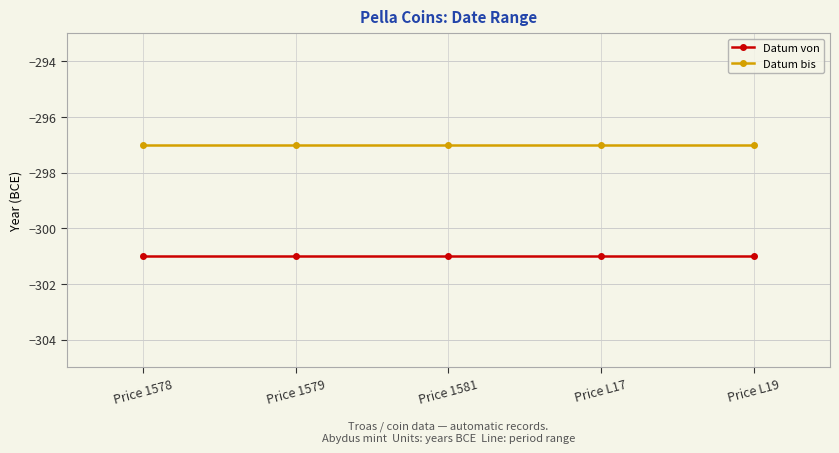

How many distinct data groups are displayed?

2